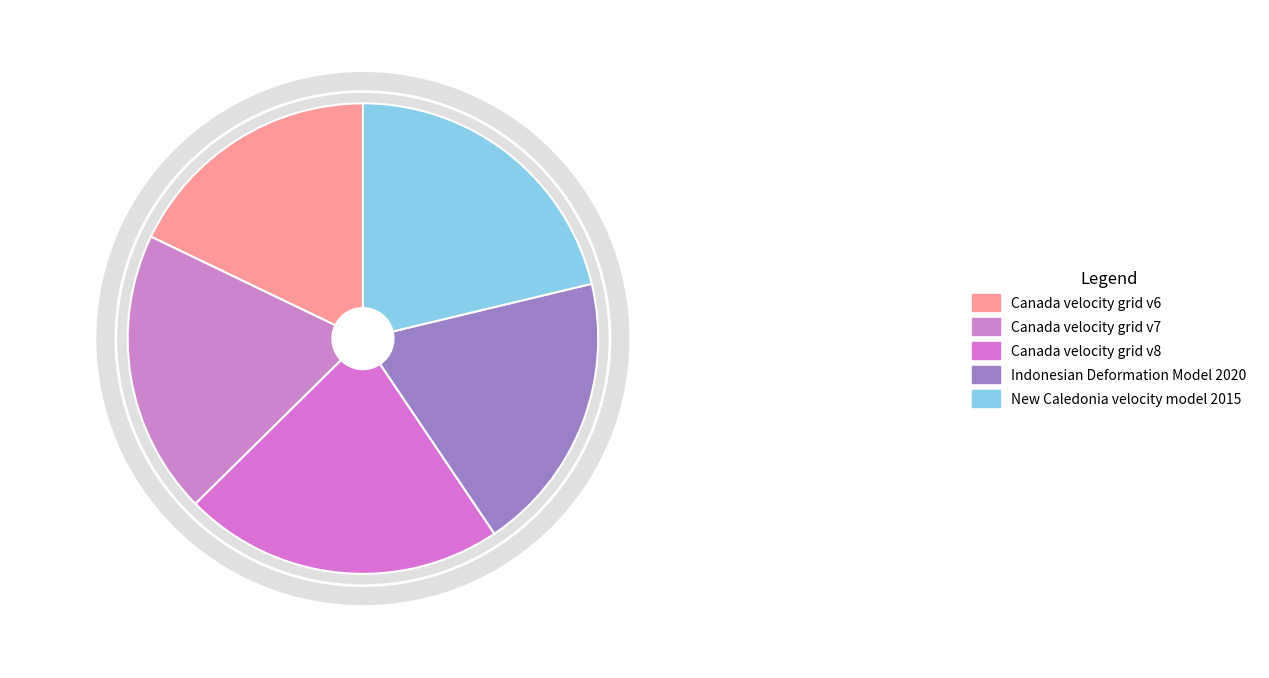

To the nearest percent, what is the combined percentage of Canada velocity grid v6 and New Caledonia velocity model 2015?

39%